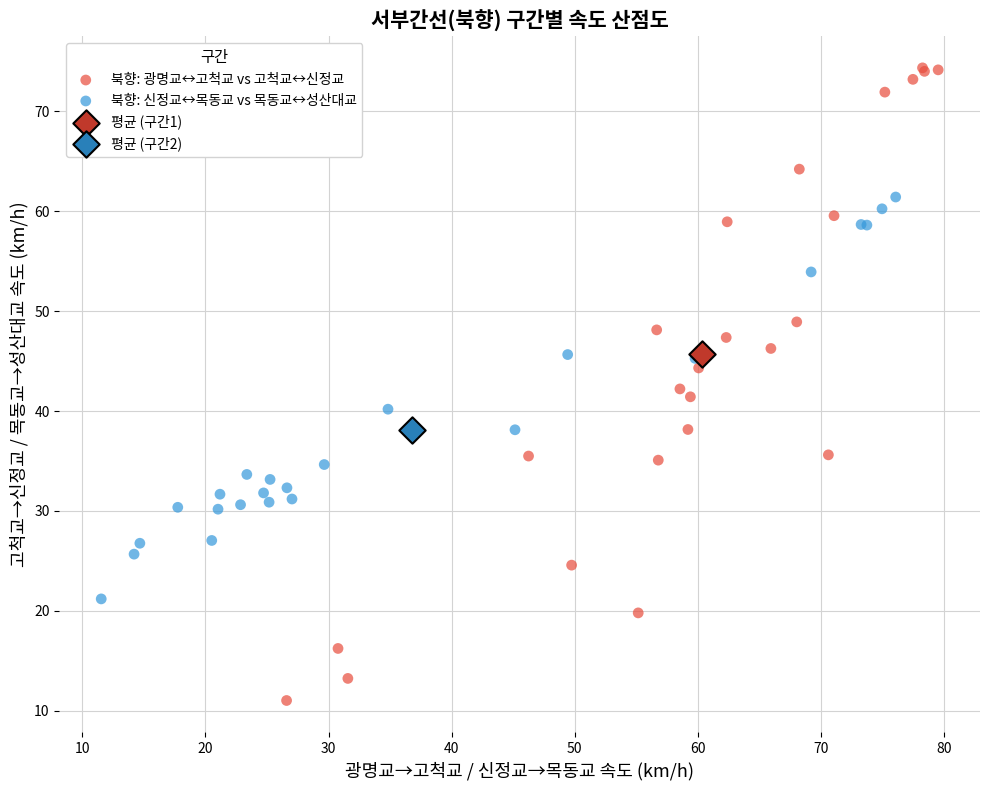

Which series reaches the minimum Y coordinate?

북향: 광명교↔고척교 vs 고척교↔신정교